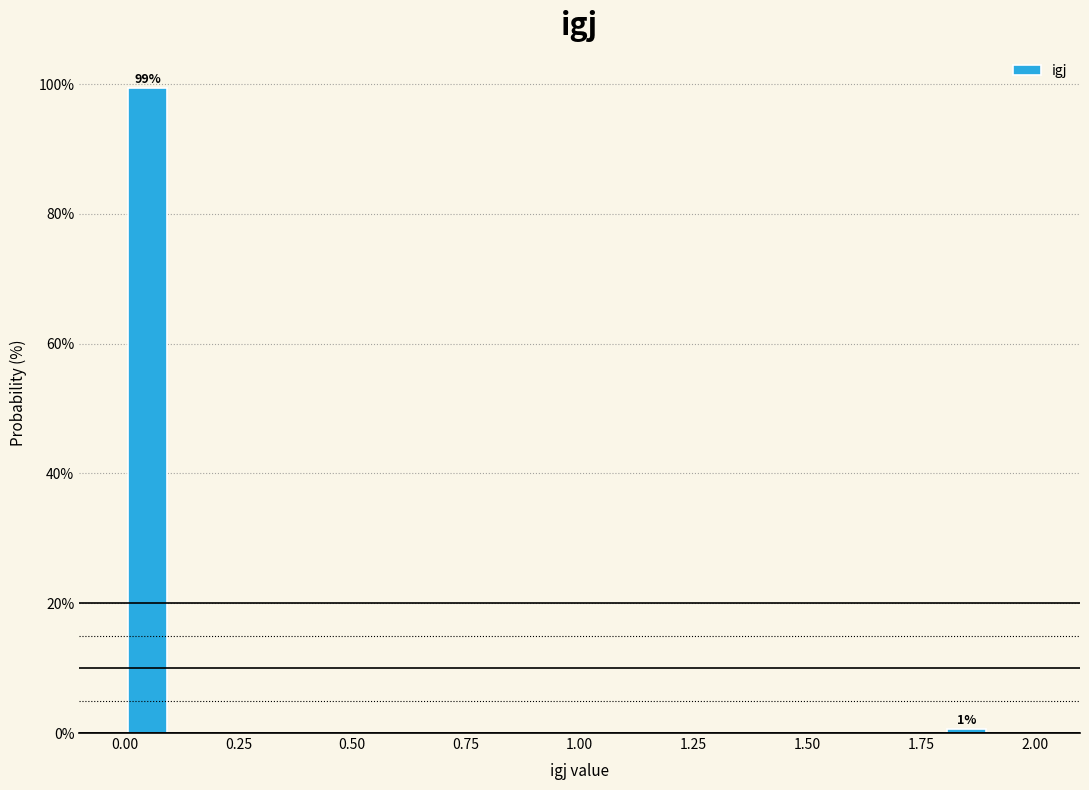

Read against the x-axis, roughly where is the centre of the tallest bar?

0.05